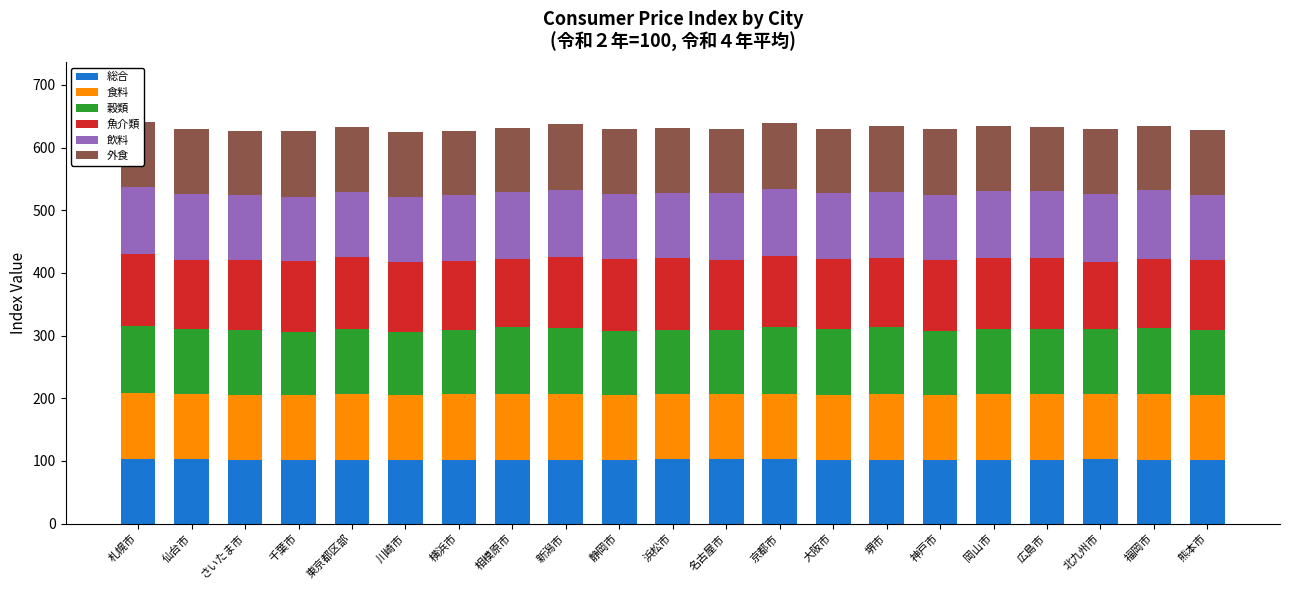

Are the bars horizontal?

No